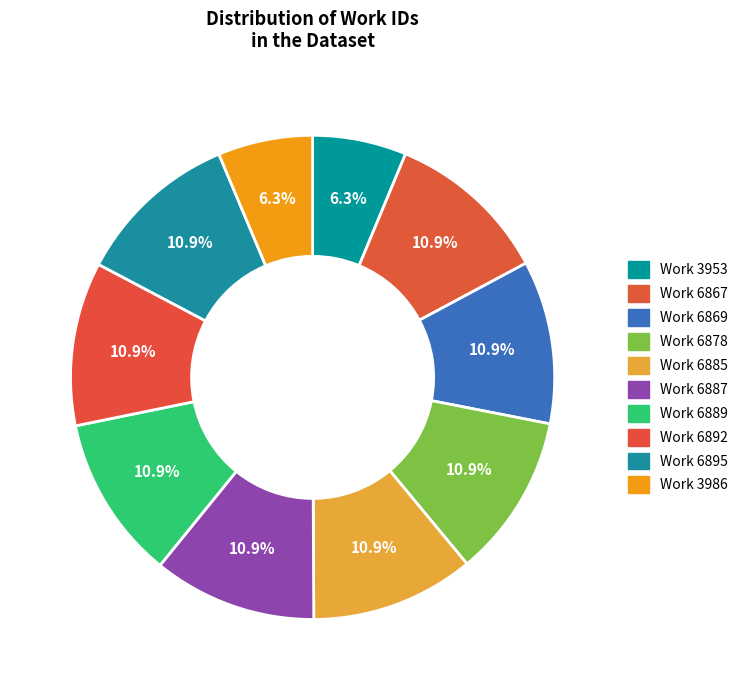

Approximately how many times larger is the value at Work 6878 compared to Work 3986?

1.7